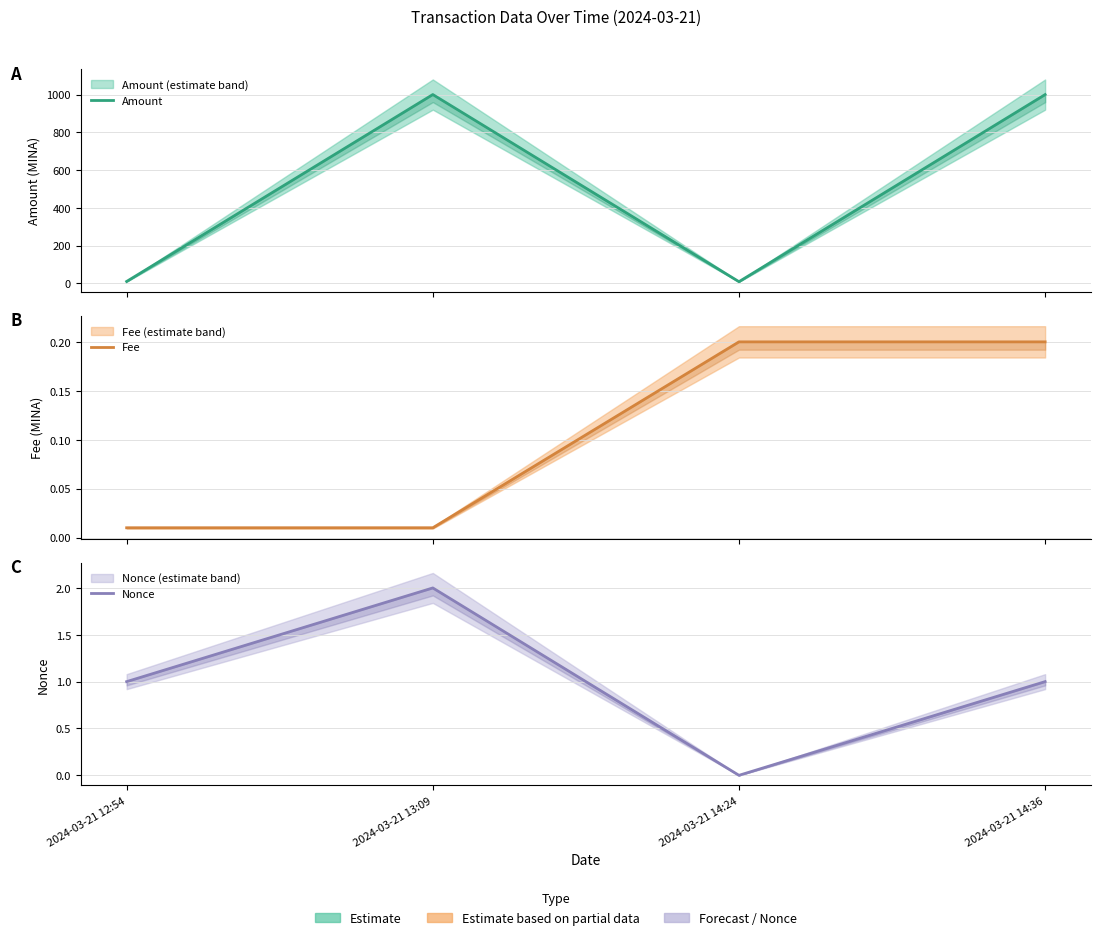

Which has a higher value, 2024-03-21 13:09 or 2024-03-21 12:54?

2024-03-21 13:09